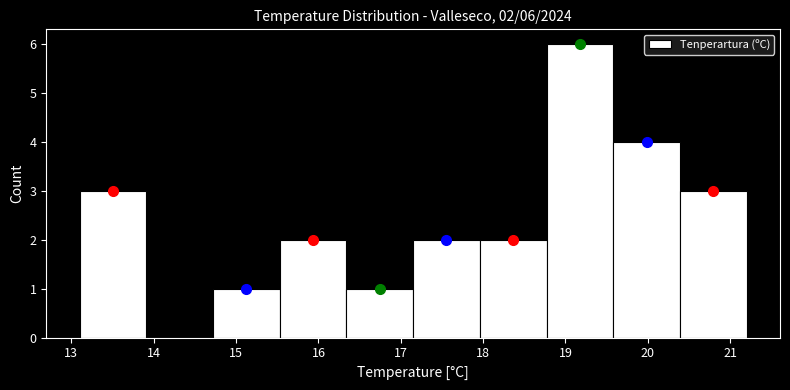

Which range on the x-axis has the tallest bar?

18.77 to 19.58